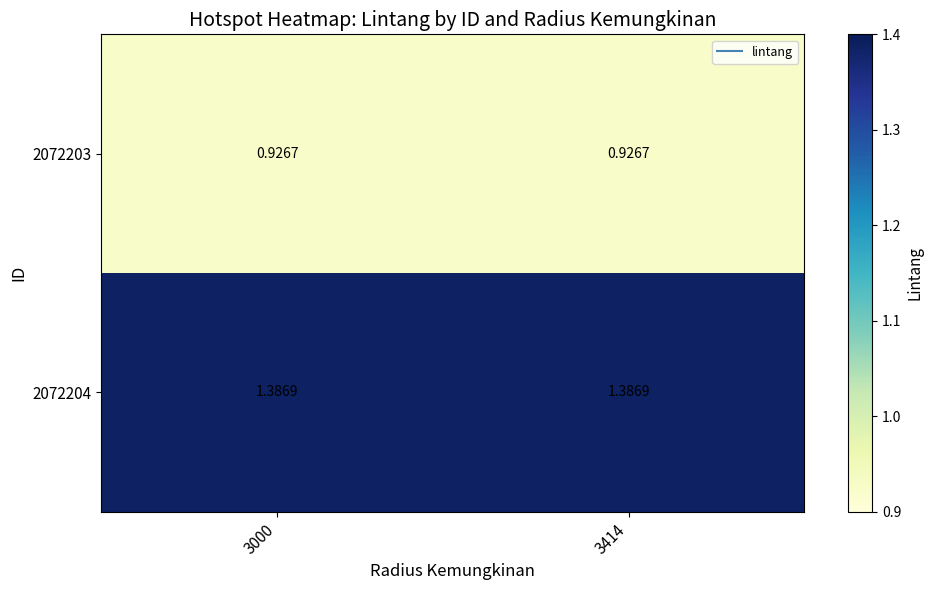

Is the value of 2072204 at 3414 greater than the value of 2072203 at 3414?

Yes